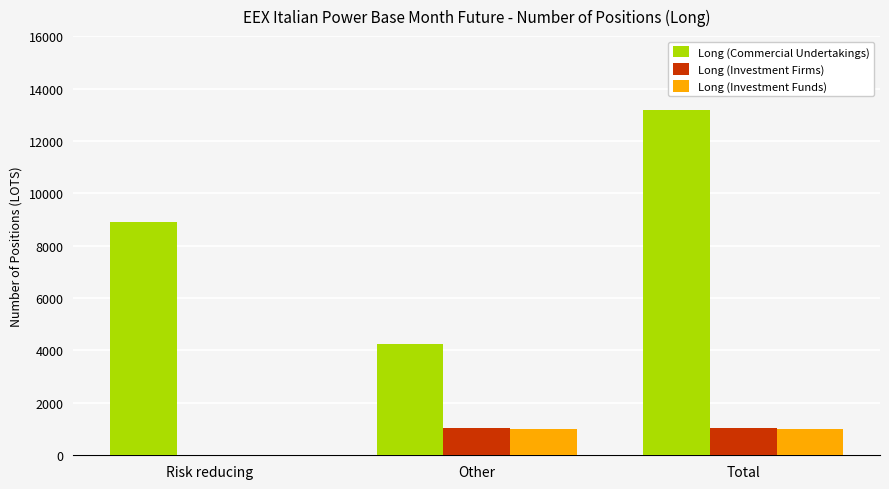

Is it true that Long (Commercial Undertakings) equals 8922.0 at Risk reducing?

True